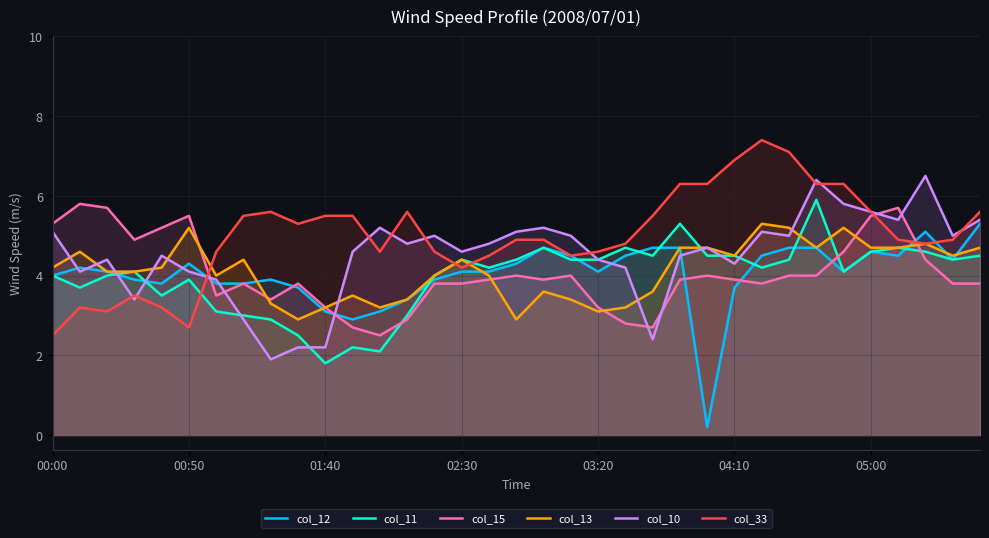

What position from the left is 8?

9